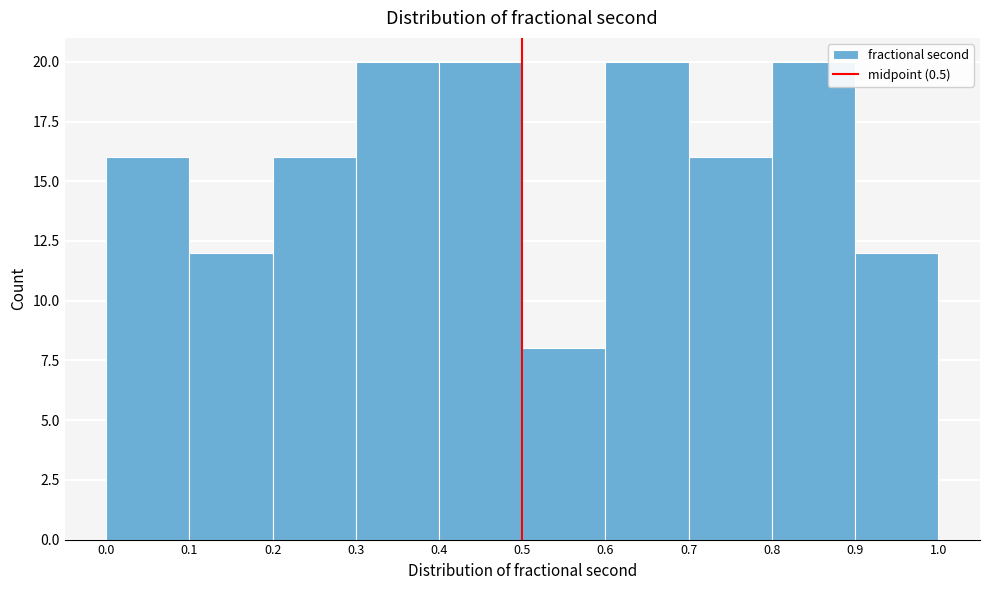

How tall is the bar that spans 0.5 to 0.6 on the x-axis? The values are not printed on the chart, so give them approximately, as read against the axis.

8